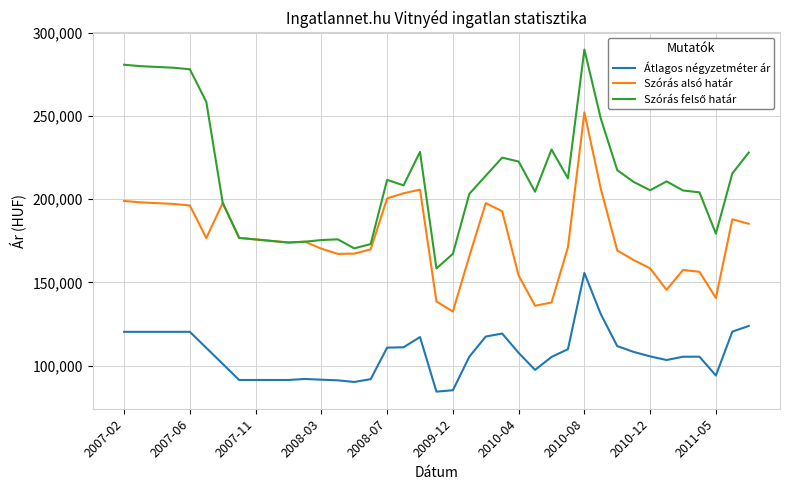

What is the maximum value for Átlagos négyzetméter ár?

155654